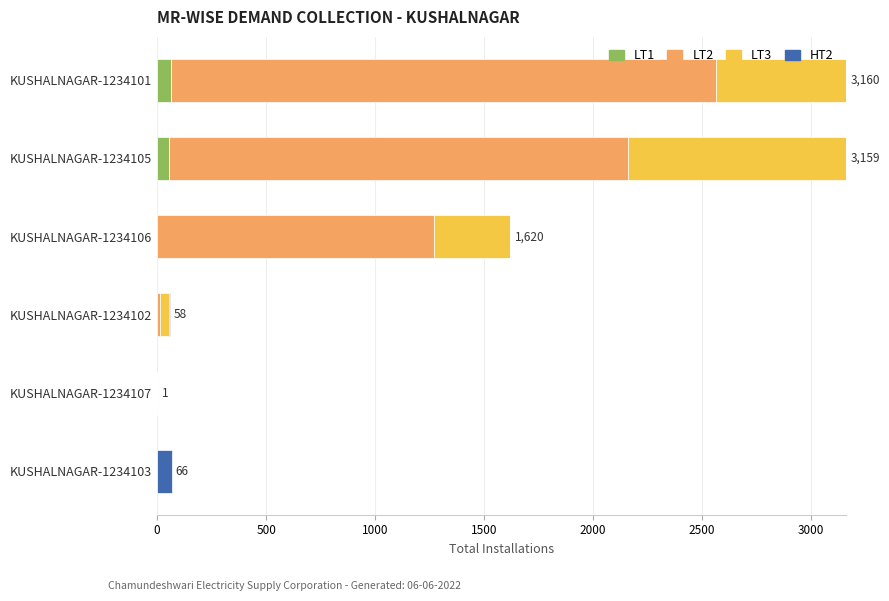

Is it true that LT1 equals 53 at KUSHALNAGAR-1234105?

True